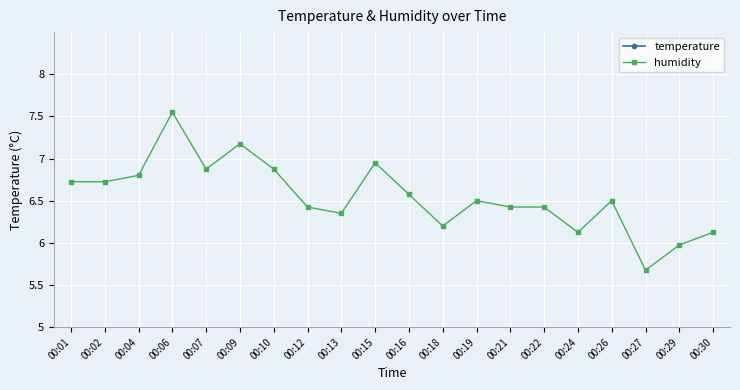

How many distinct data groups are displayed?

2